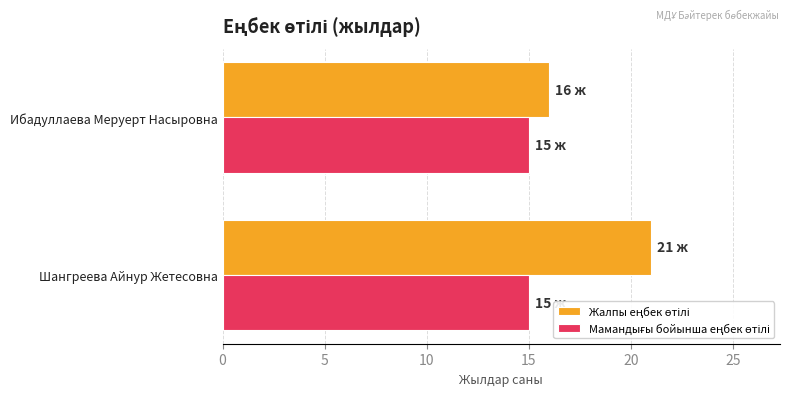

Count the Жалпы еңбек өтілі values in the range 16 to 21.

2